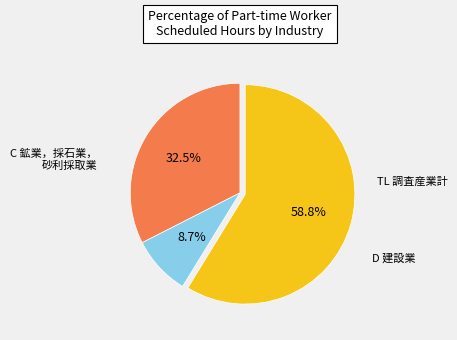

Is there a majority slice in this chart?

Yes